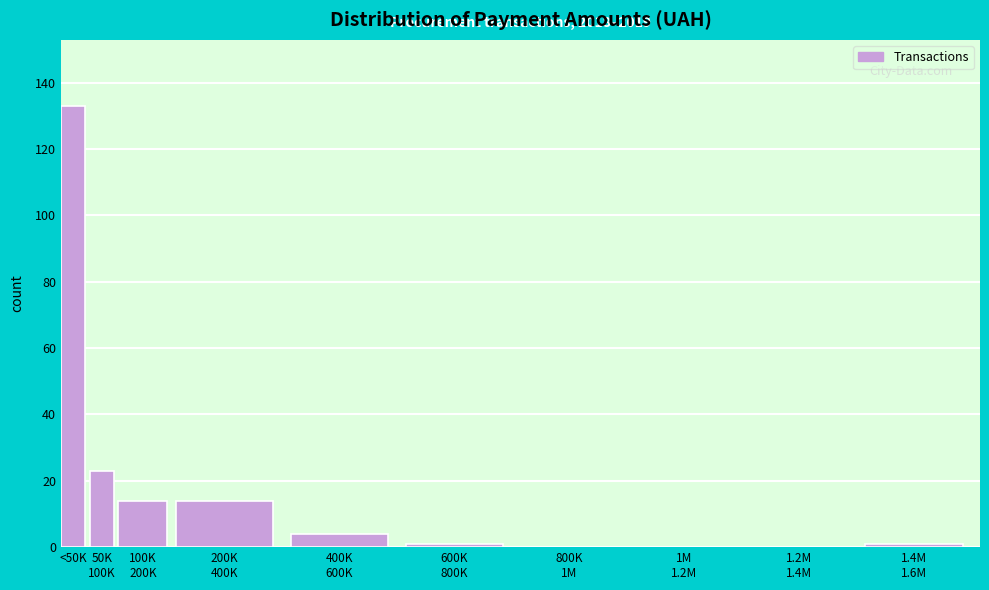

Which label corresponds to the largest value in the chart?

<50K